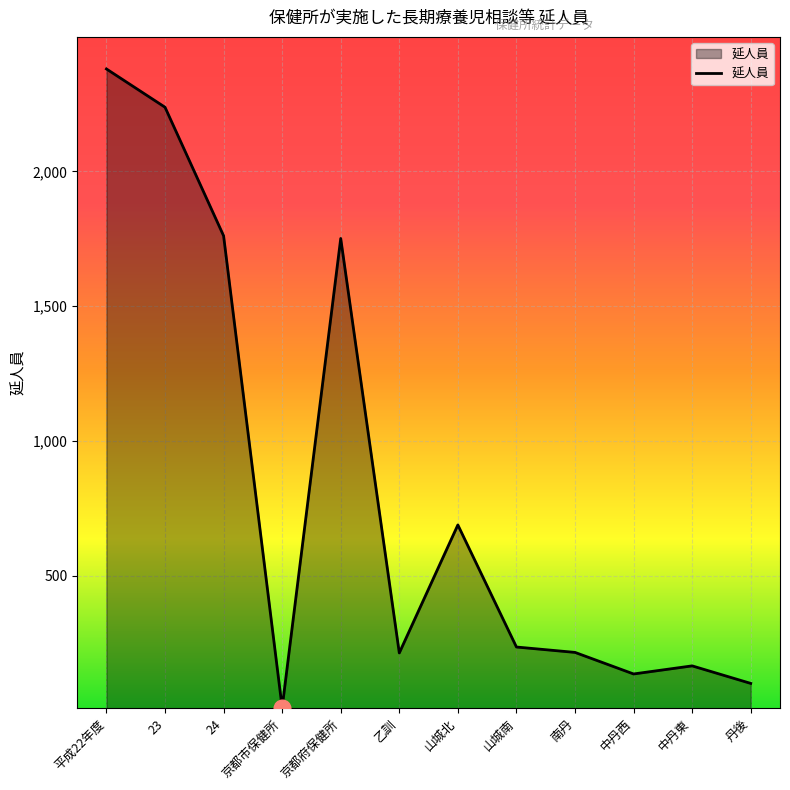

Is it true that the value at 24 is 2648?

False